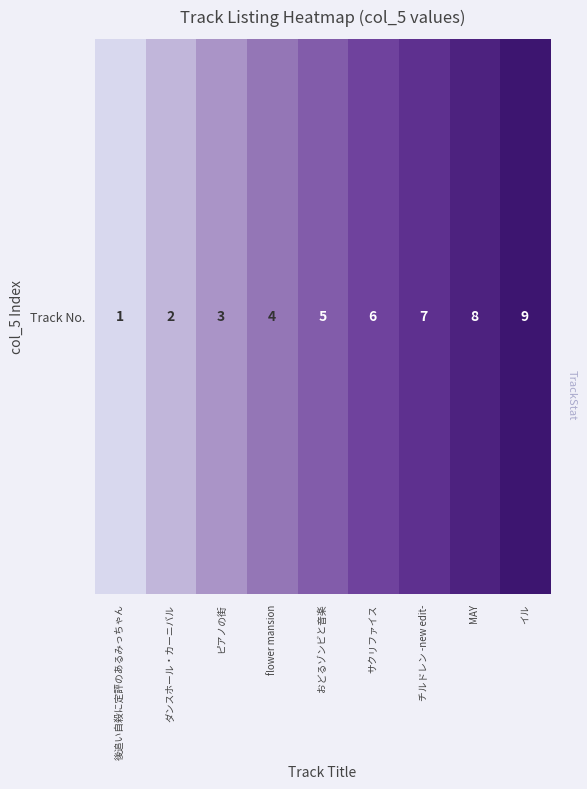

Reading left to right, transcribe all the data shown in this chart.

1	2	3	4	5	6	7	8	9